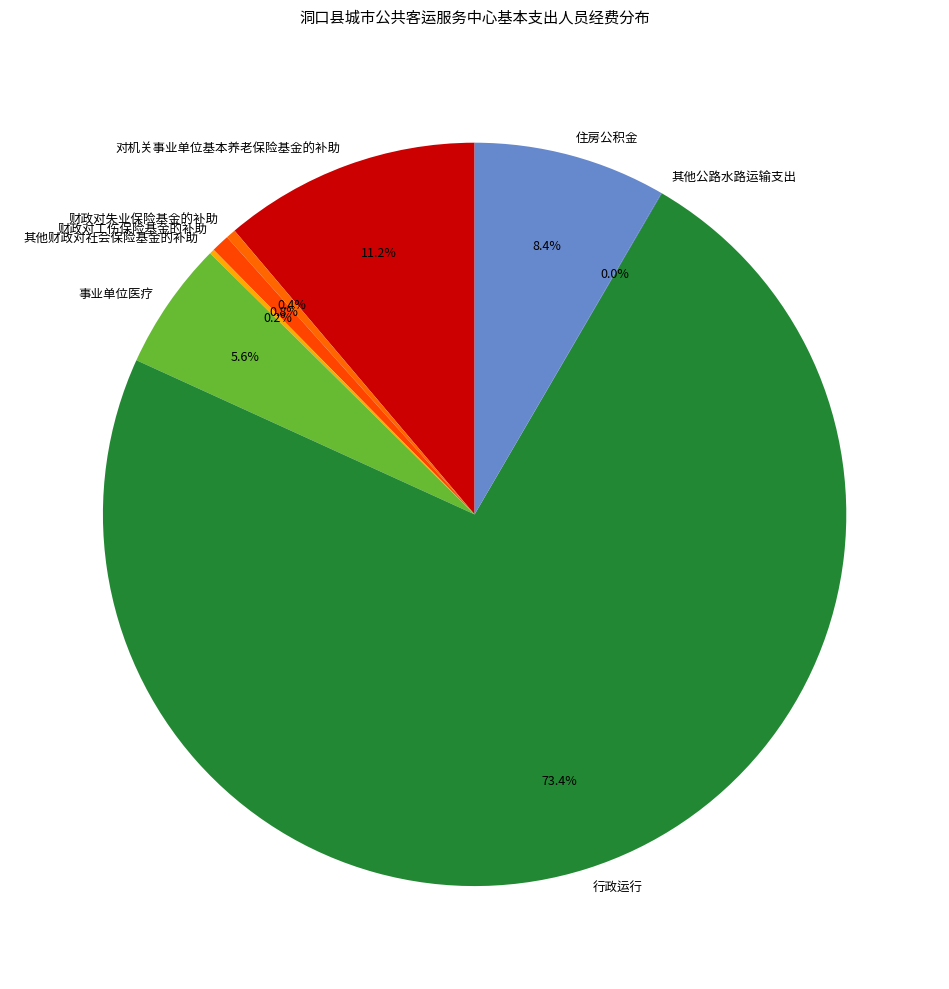

What percentage is the 住房公积金 slice, to the nearest percent?

8%